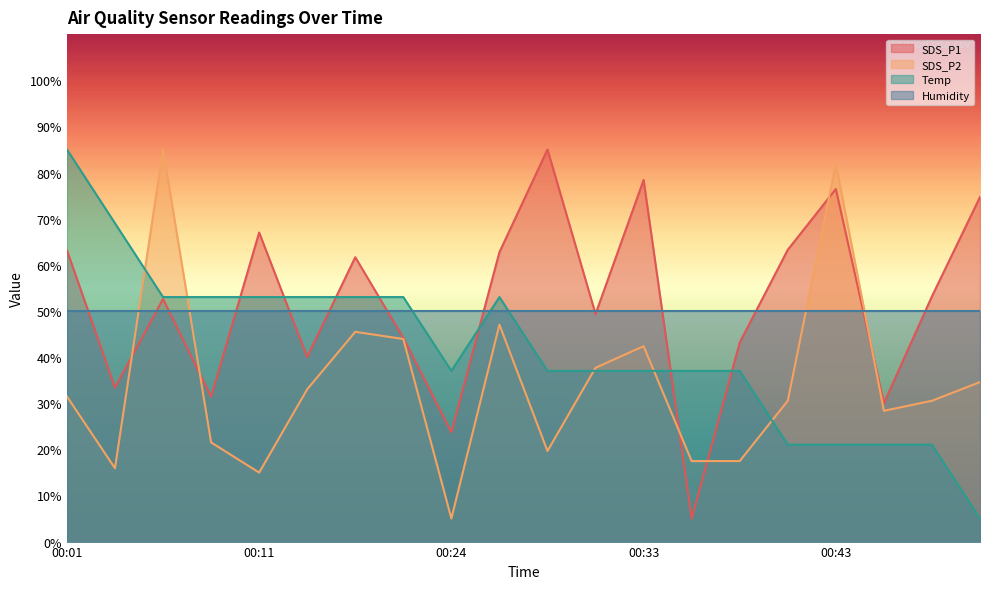

At which category does the chart reach its minimum across all series?

00:36